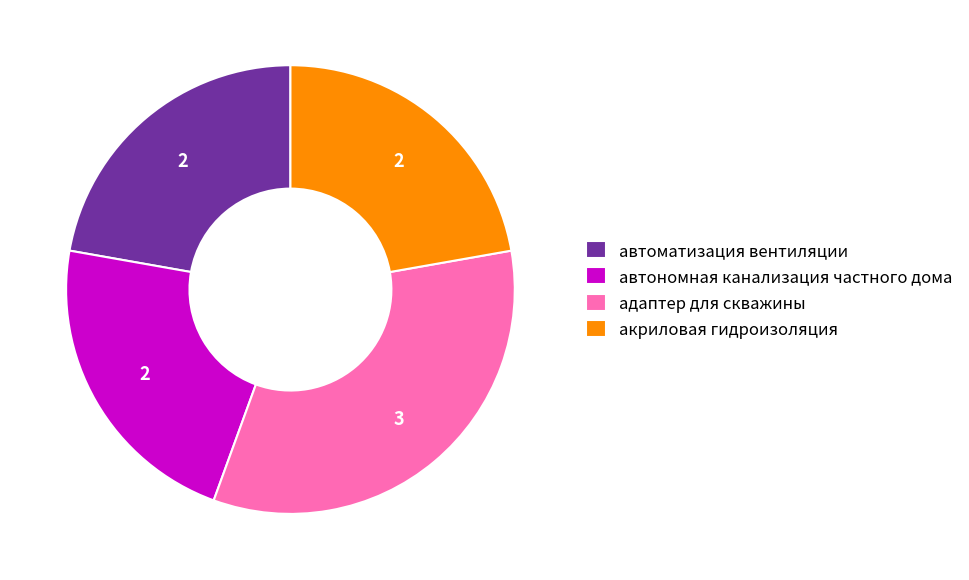

Is there any slice that represents more than half of the pie?

No